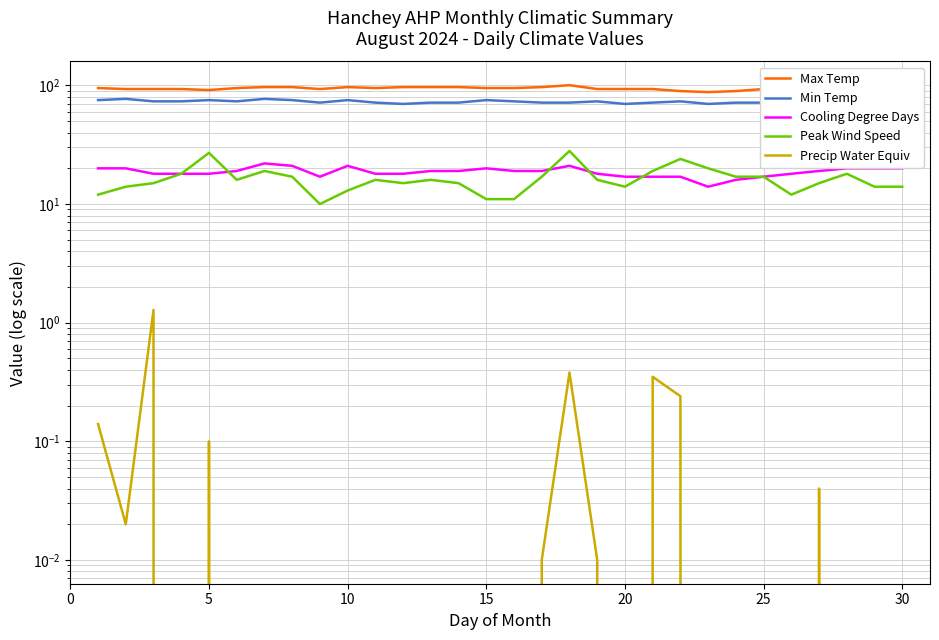

True or false: Max Temp and Precip Water Equiv intersect in this chart.

False